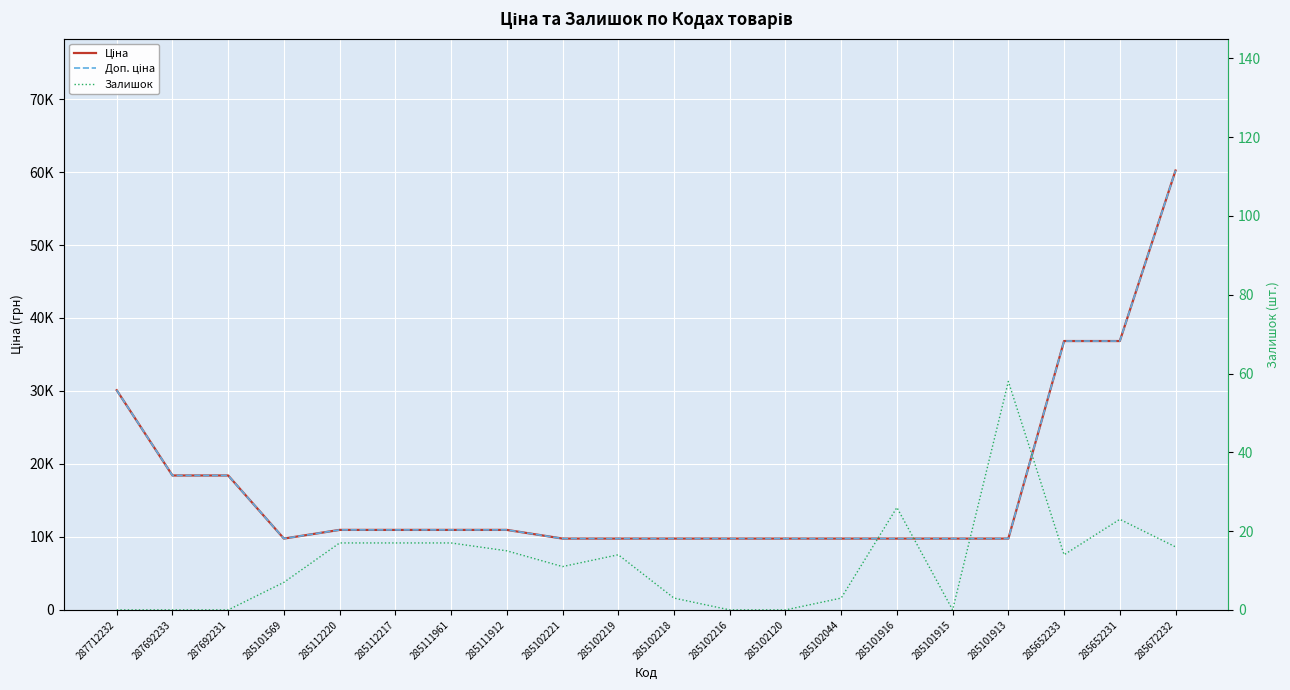

Reading left to right, extract all data points from this chart.

Ціна: 287712232=30102.8	287692233=18420.9	287692231=18420.9	285101569=9775.5	285112220=10964.4	285112217=10964.4	285111961=10964.4	285111912=10964.4	285102221=9775.5	285102219=9775.5	285102218=9775.5	285102216=9775.5	285102120=9775.5	285102044=9775.5	285101916=9775.5	285101915=9775.5	285101913=9775.5	285652233=36841.8	285652231=36841.8	285672232=60205.6
Доп. ціна: 287712232=30102.8	287692233=18420.9	287692231=18420.9	285101569=9775.5	285112220=10964.4	285112217=10964.4	285111961=10964.4	285111912=10964.4	285102221=9775.5	285102219=9775.5	285102218=9775.5	285102216=9775.5	285102120=9775.5	285102044=9775.5	285101916=9775.5	285101915=9775.5	285101913=9775.5	285652233=36841.8	285652231=36841.8	285672232=60205.6
Залишок: 287712232=0.0	287692233=0.0	287692231=0.0	285101569=7.0	285112220=17.0	285112217=17.0	285111961=17.0	285111912=15.0	285102221=11.0	285102219=14.0	285102218=3.0	285102216=0.0	285102120=0.0	285102044=3.0	285101916=26.0	285101915=0.0	285101913=58.0	285652233=14.0	285652231=23.0	285672232=16.0